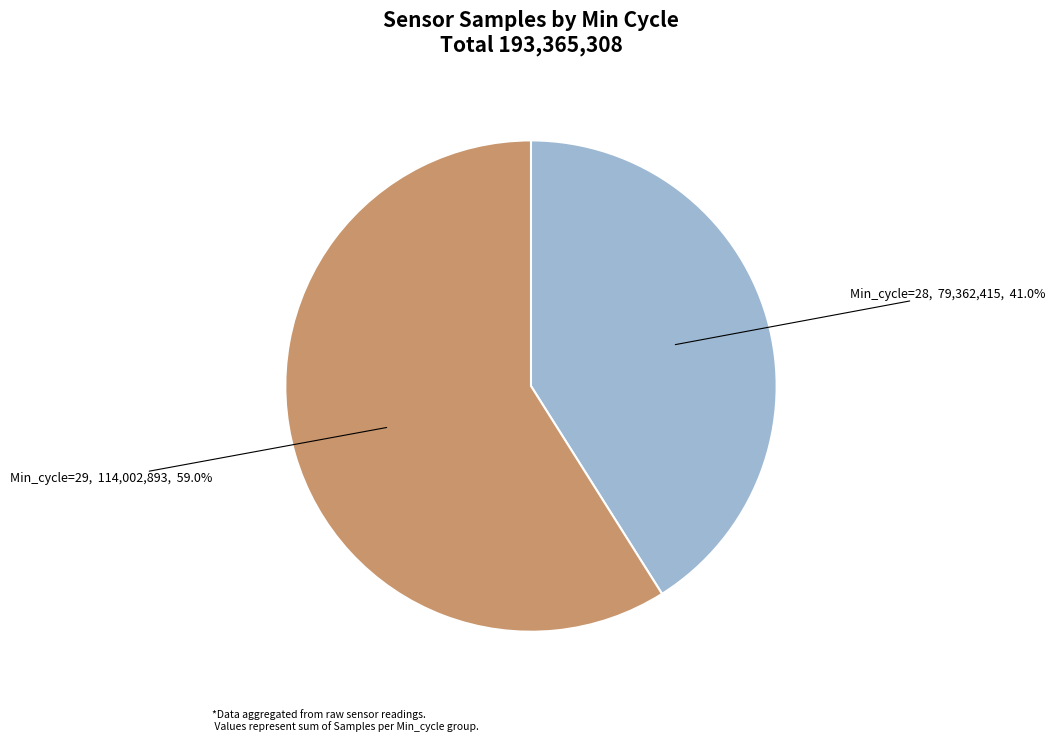

How many slices are in this pie chart?

2